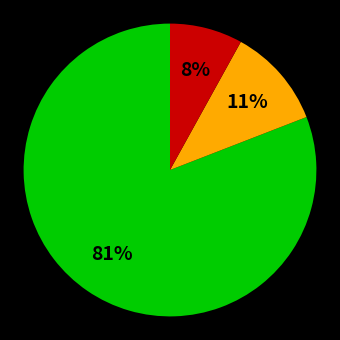

Does any single category account for the majority?

Yes